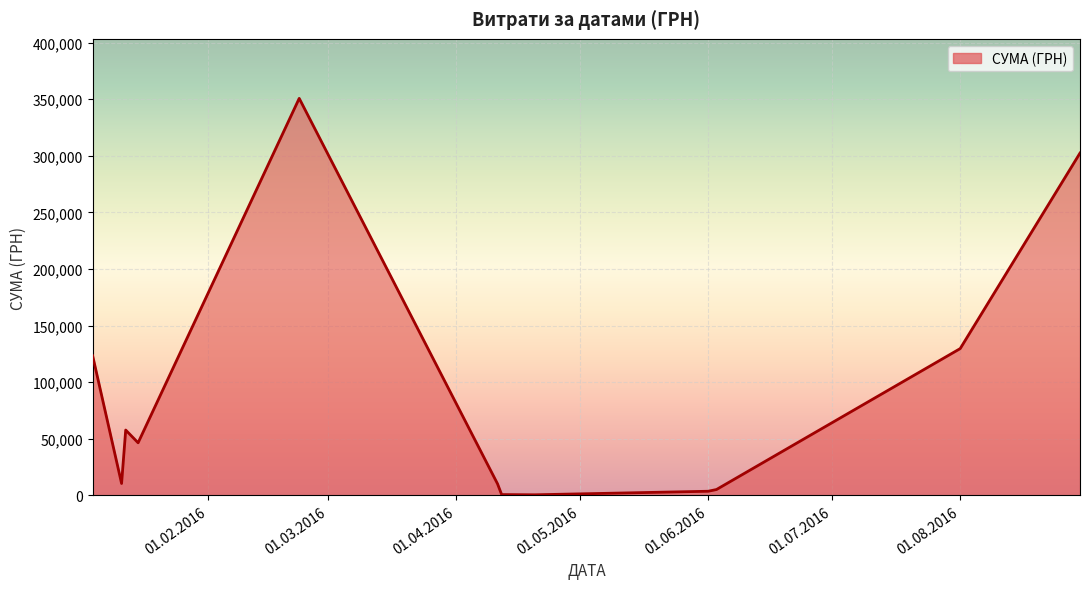

What is the difference between the maximum and minimum values?

350367.3